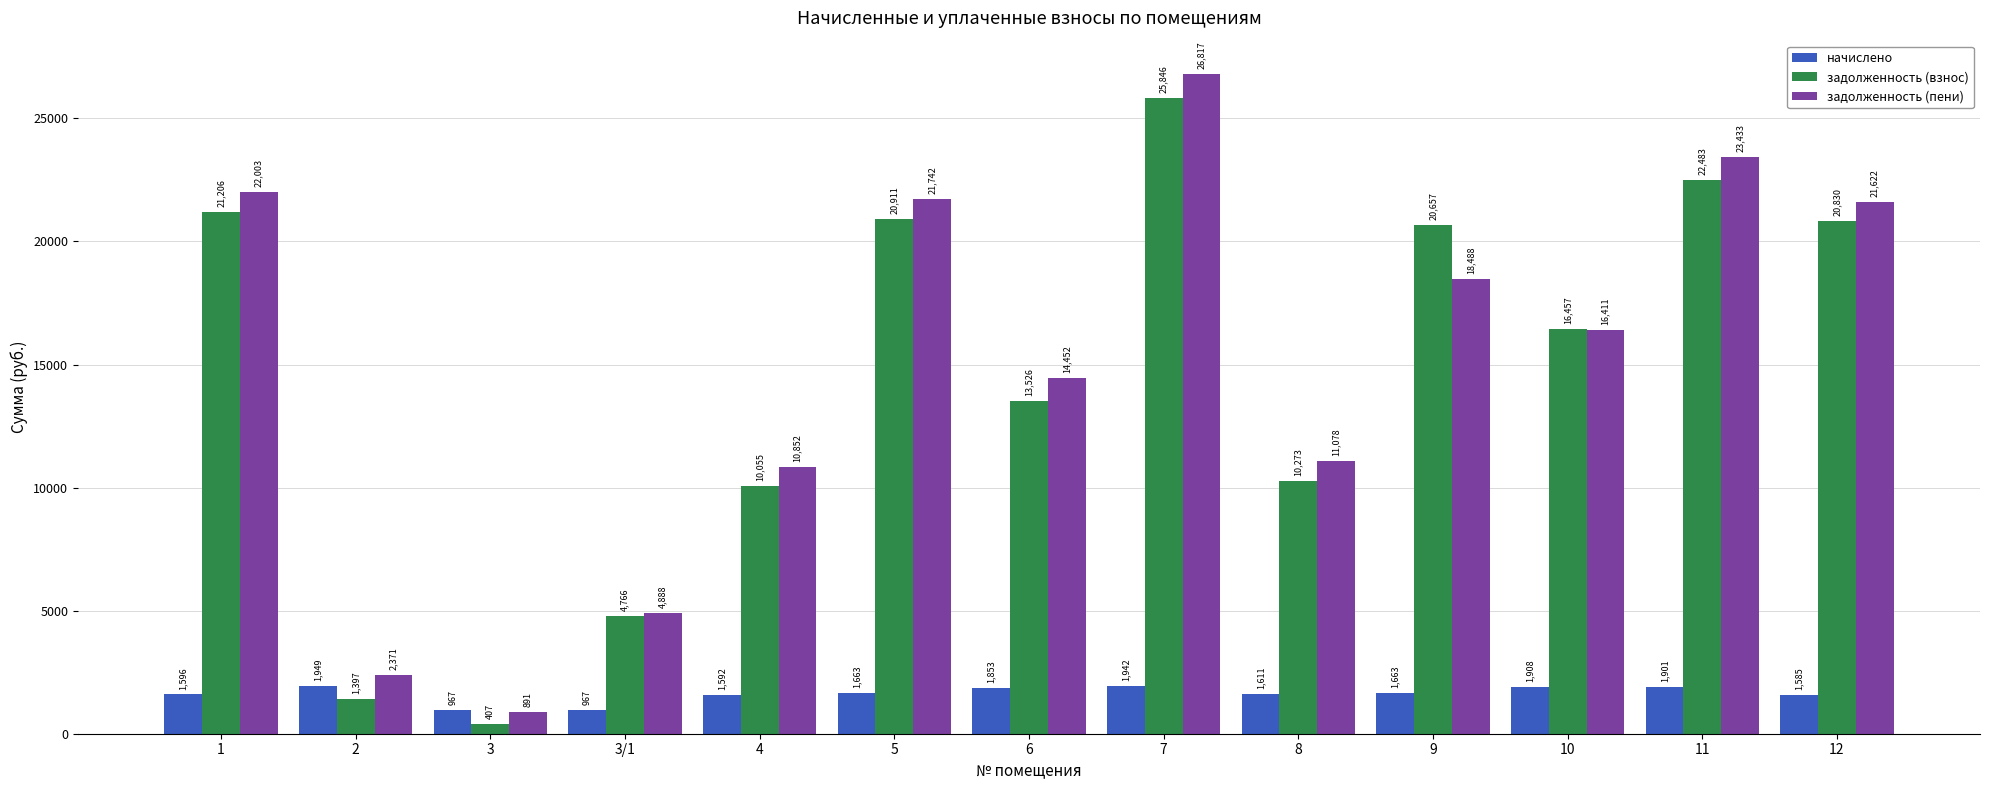

Which series has the widest spread of values?

задолженность (пени)